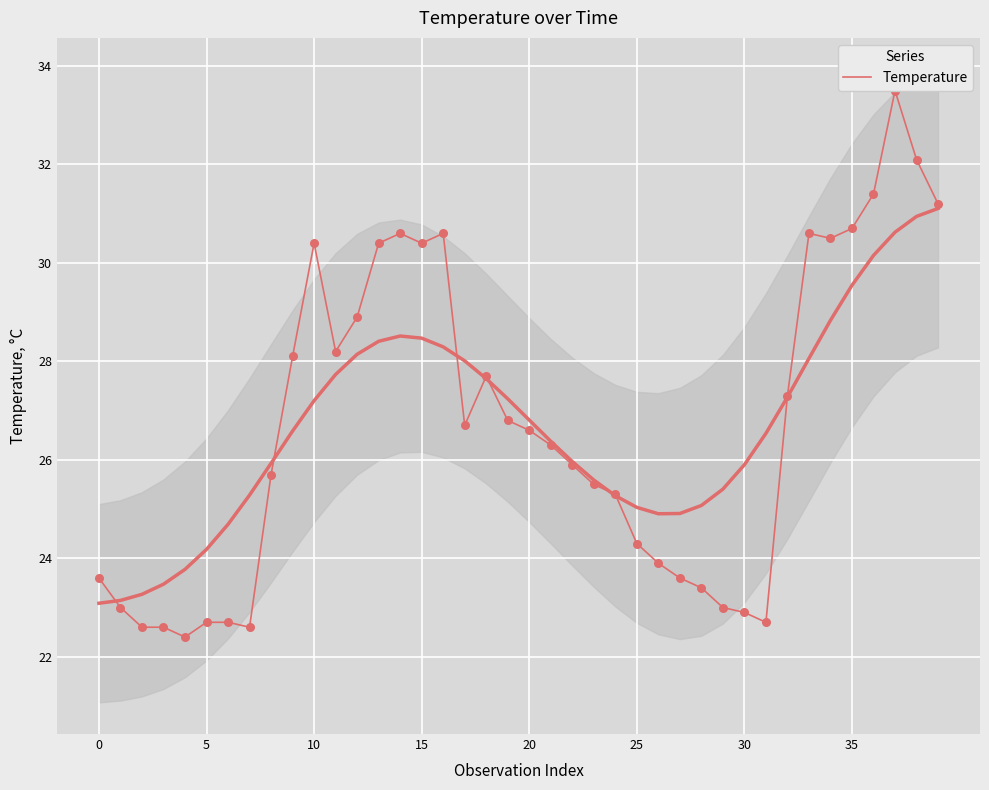

Which has a higher value, 32 or 23?

32